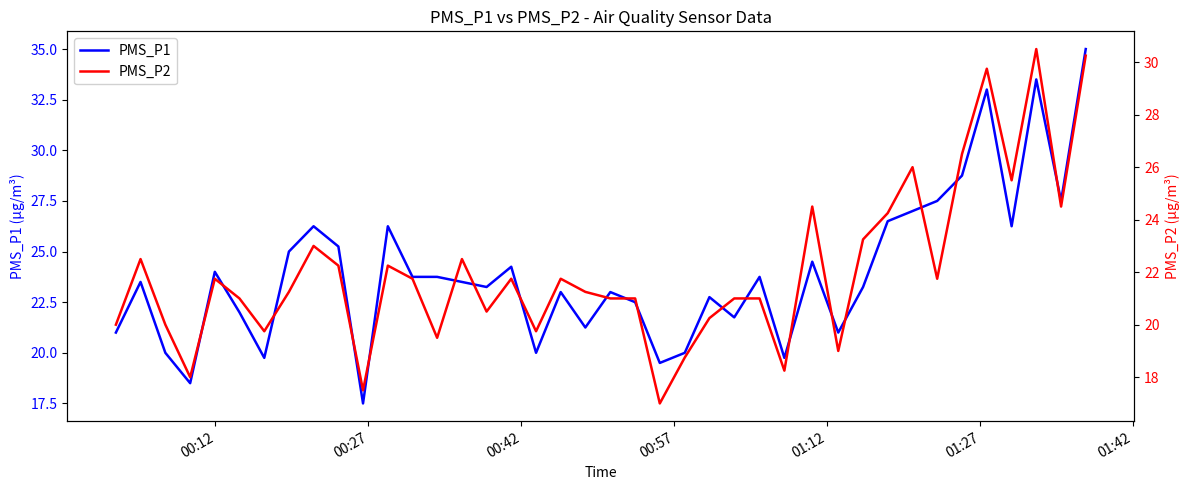

Is the value of PMS_P2 at 10 greater than the value of PMS_P1 at 7?

No